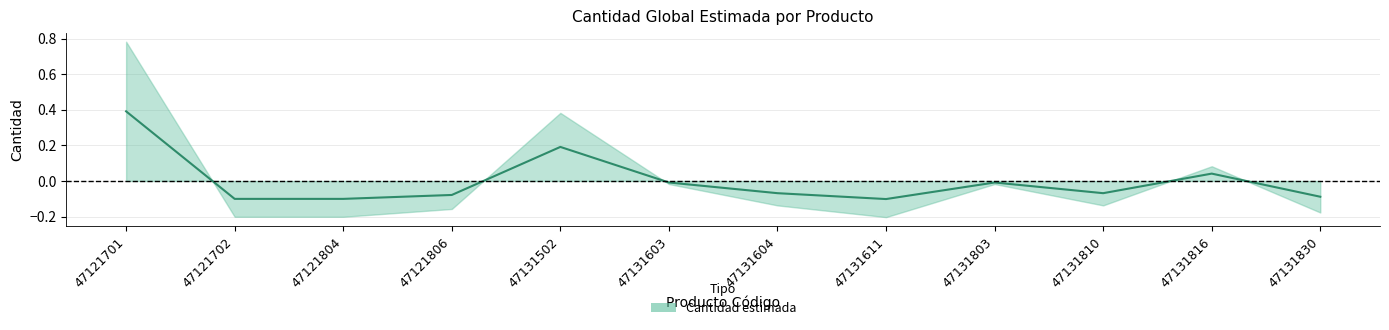

The chart shows a value of 0.1 at 47131502. True or false?

False